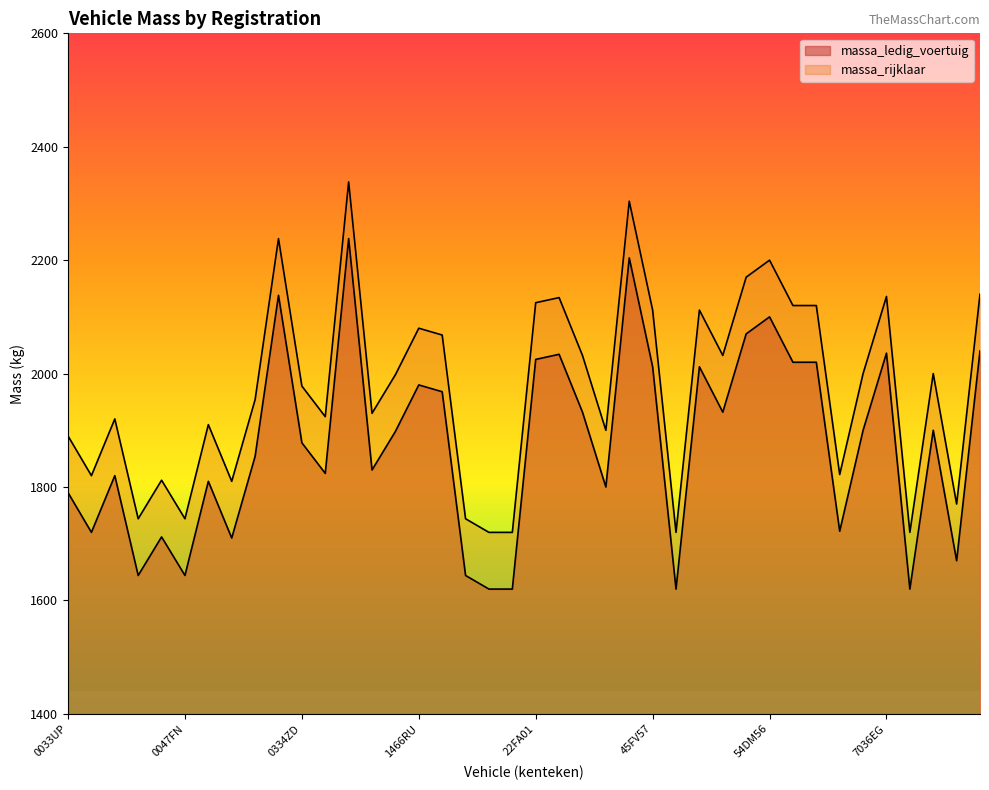

Which series has the largest total across all categories?

massa_rijklaar